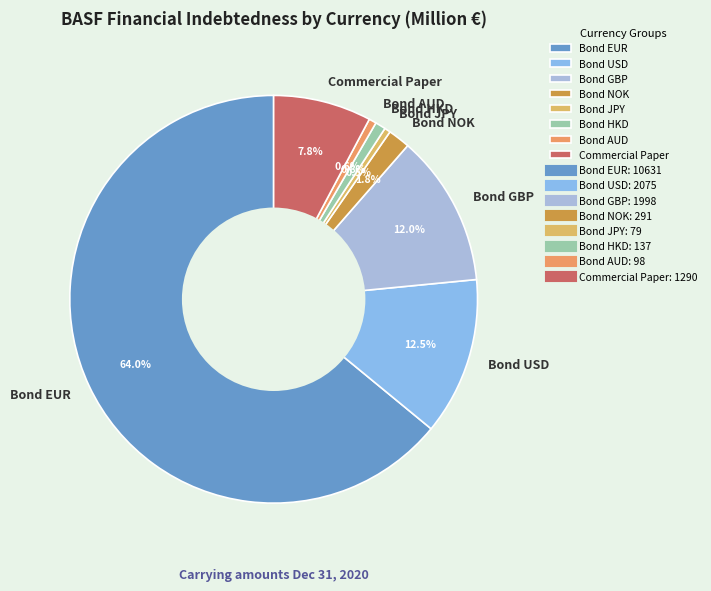

How many segments does this pie chart have?

8